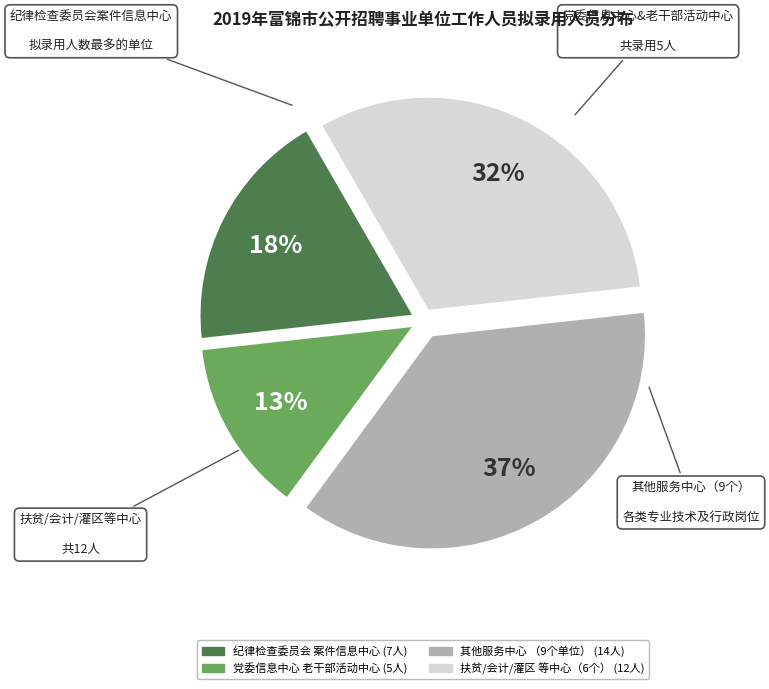

To the nearest percent, what is the average slice percentage?

25%